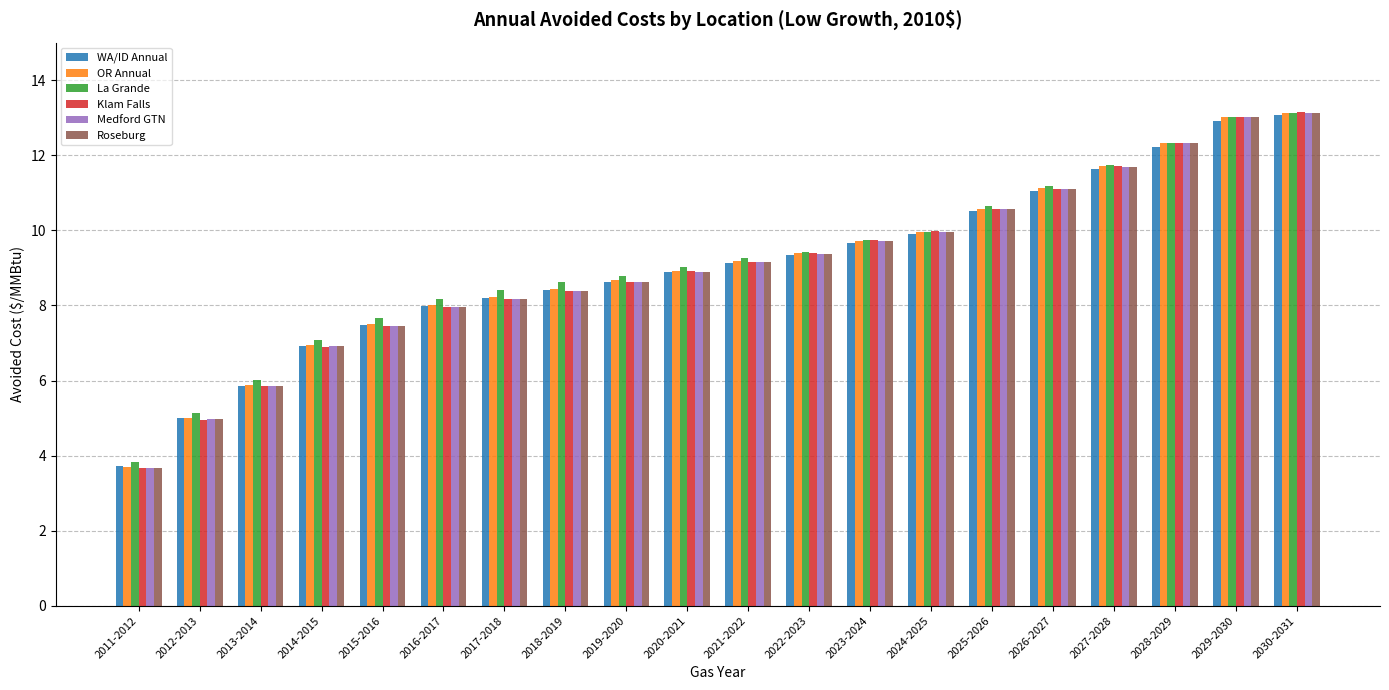

What are all the series names shown in the legend?

WA/ID Annual, OR Annual, La Grande, Klam Falls, Medford GTN, Roseburg